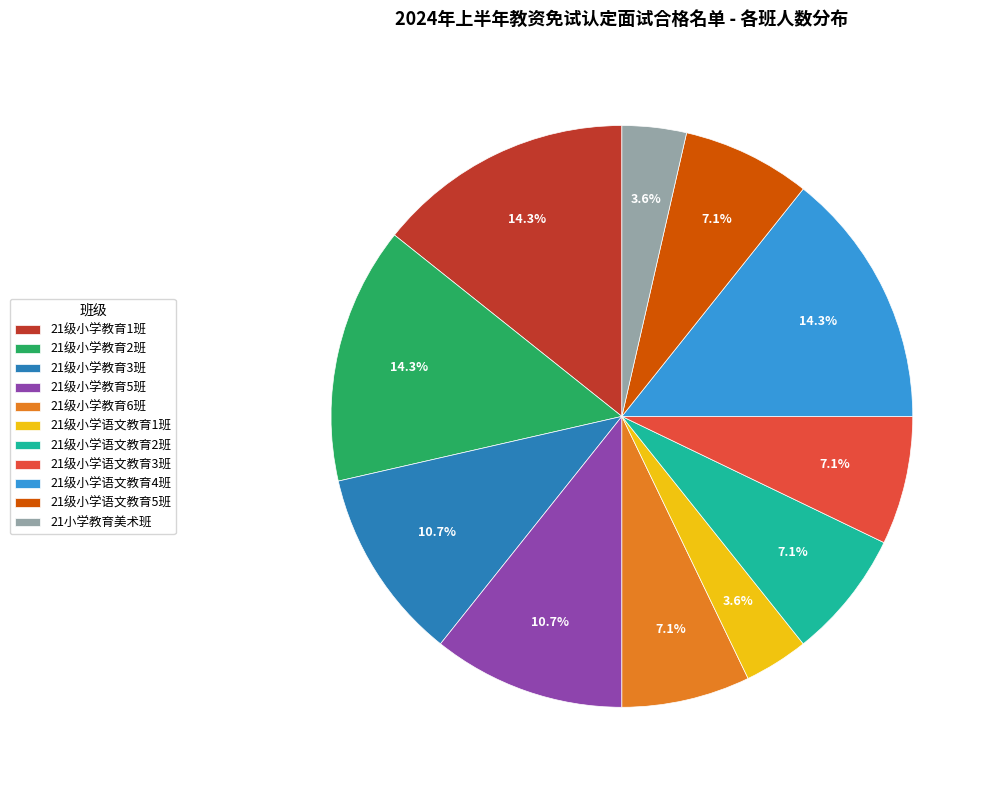

Do 21级小学教育2班 and 21级小学语文教育4班 together represent more than half of the pie?

No